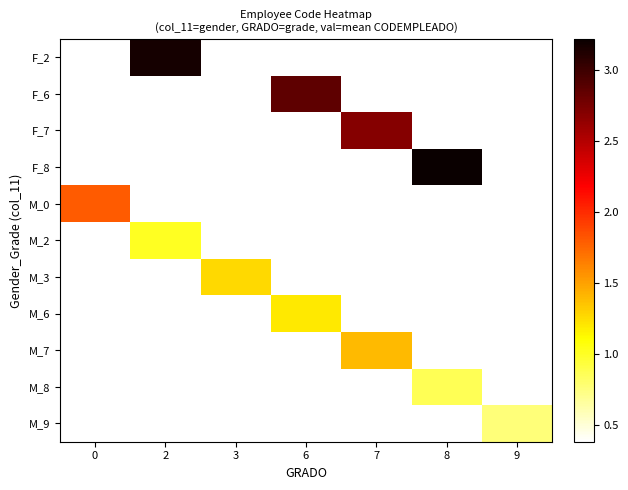

What is the total value across all series at 7?

7.5